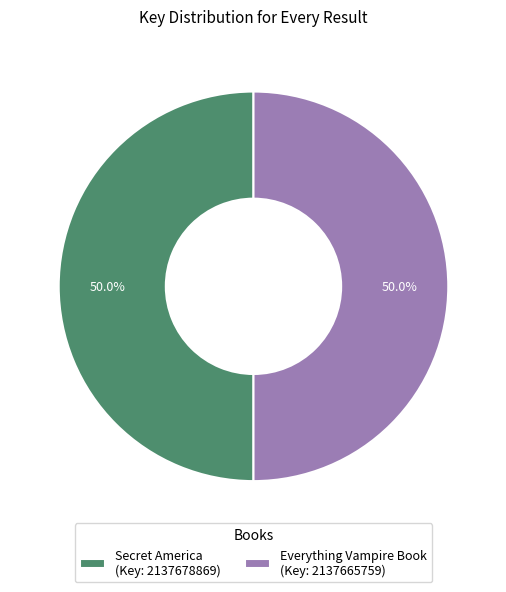

Approximately how many times larger is the value at Secret America (Key: 2137678869) compared to Everything Vampire Book (Key: 2137665759)?

1.0